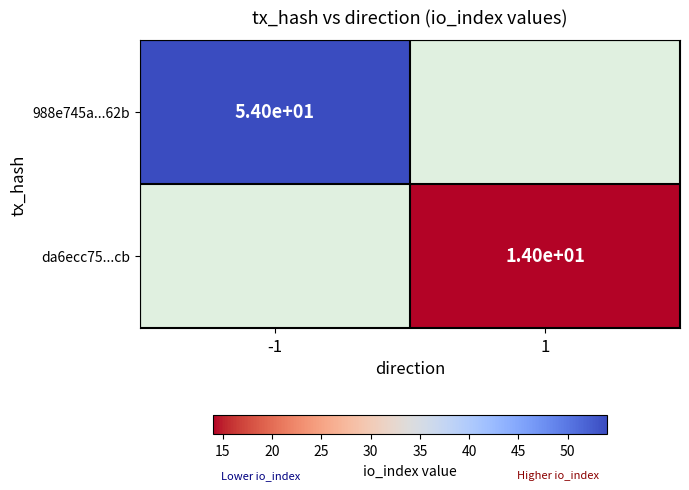

Is the value of da6ecc75...cb at 1 greater than the value of 988e745a...62b at -1?

No